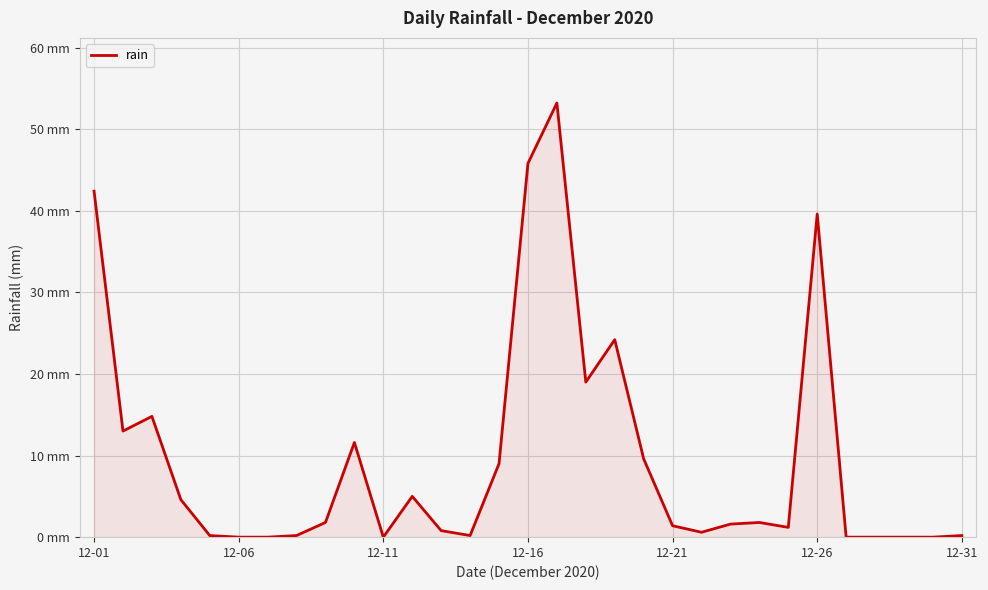

Reading right to left, extract all data points from this chart.

0.2	0.0	0.0	0.0	0.0	39.6	1.2	1.8	1.6	0.6	1.4	9.6	24.2	19.0	53.2	45.8	9.0	0.2	0.8	5.0	0.0	11.6	1.8	0.2	0.0	0.0	0.2	4.6	14.8	13.0	42.4